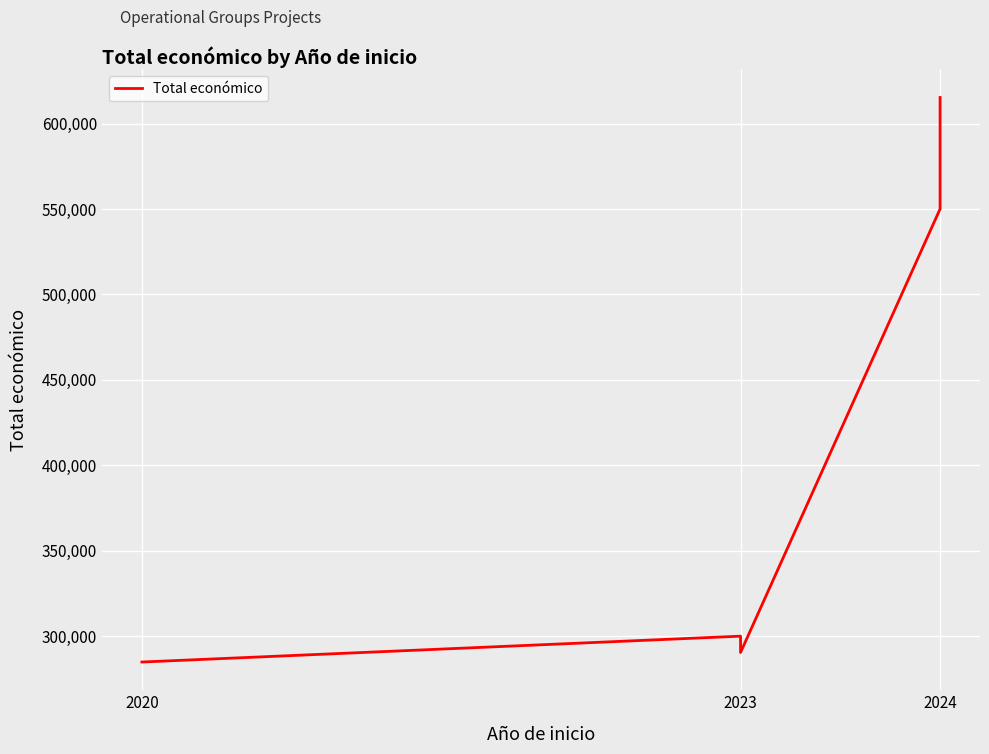

Reading left to right, list all the values displayed in this chart.

284756	299900	290328	550111	592475	599927	615375